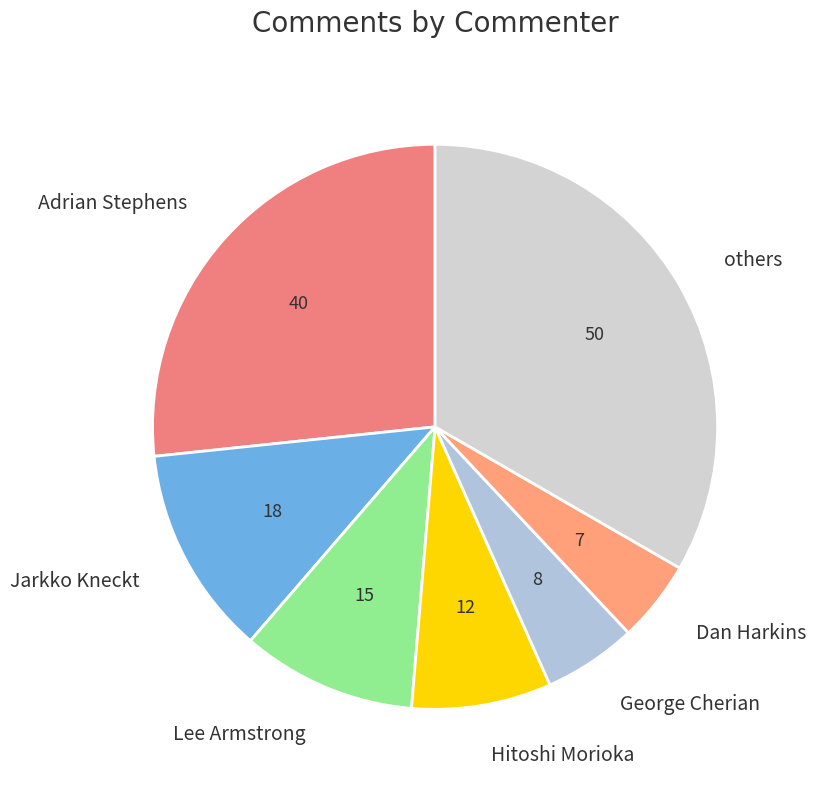

How many segments does this pie chart have?

7